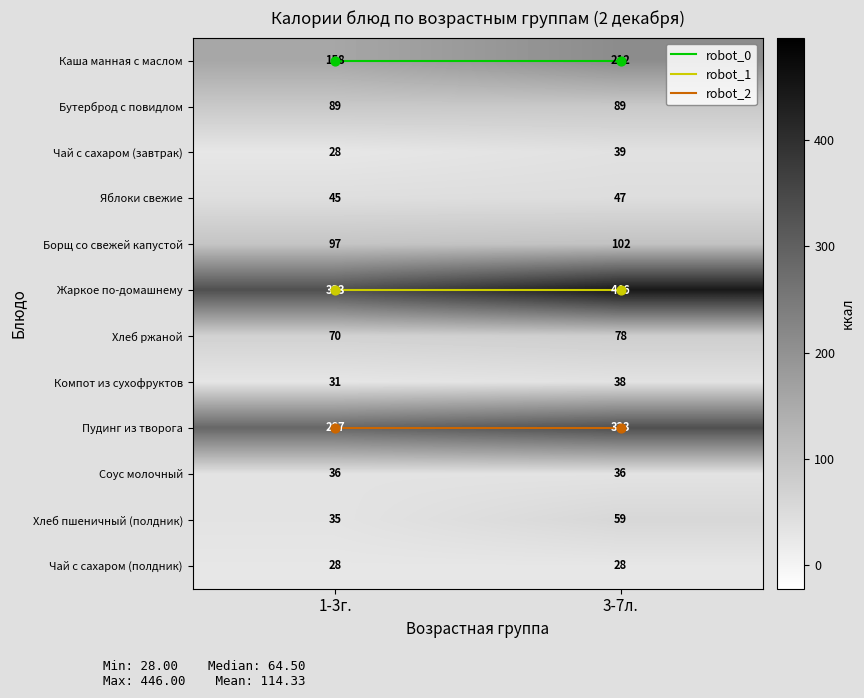

What is the average value of the Чай с сахаром (полдник) series?

28